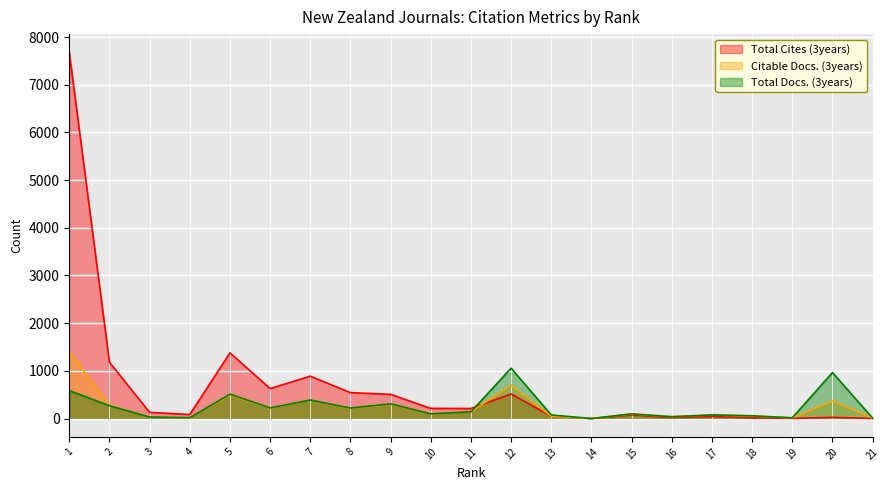

The value of Total Docs. (3years) at 12 is 302. True or false?

False